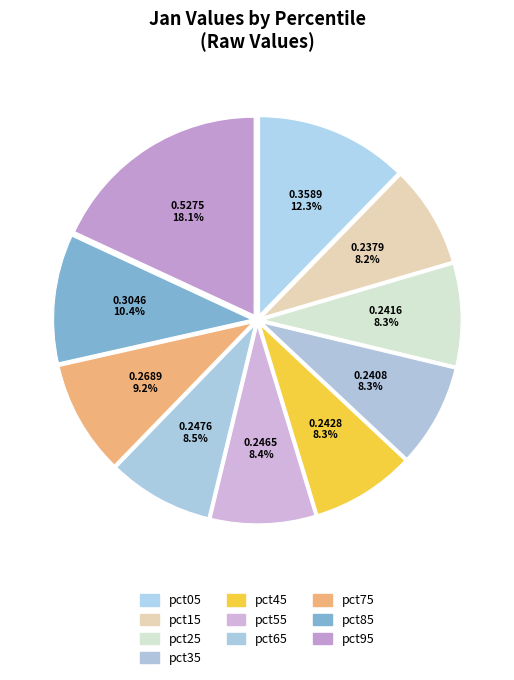

Which has a higher value, pct95 or pct65?

pct95